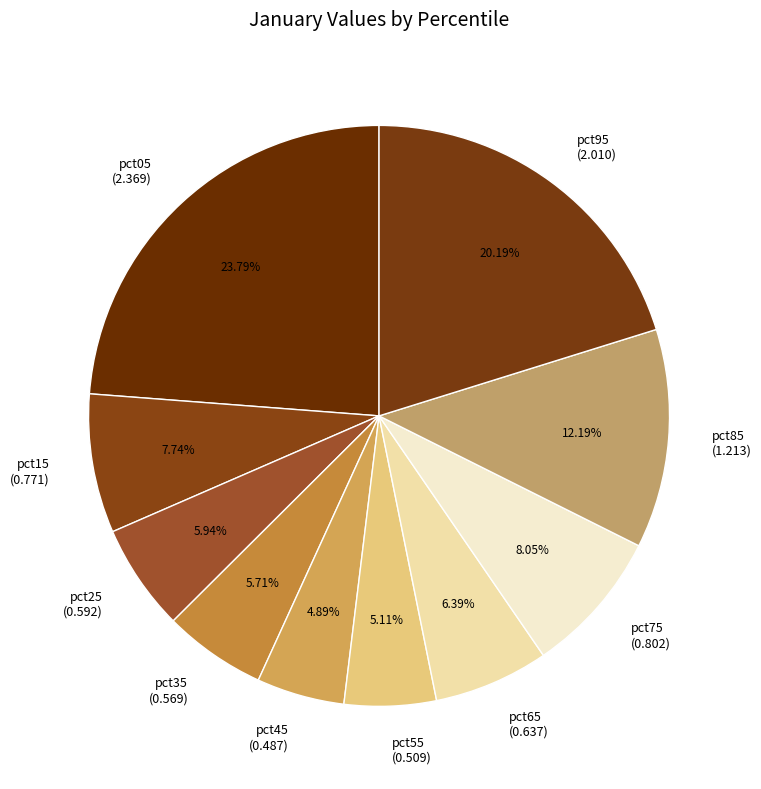

To the nearest percent, what is the difference between the largest and smallest slice percentages?

19%